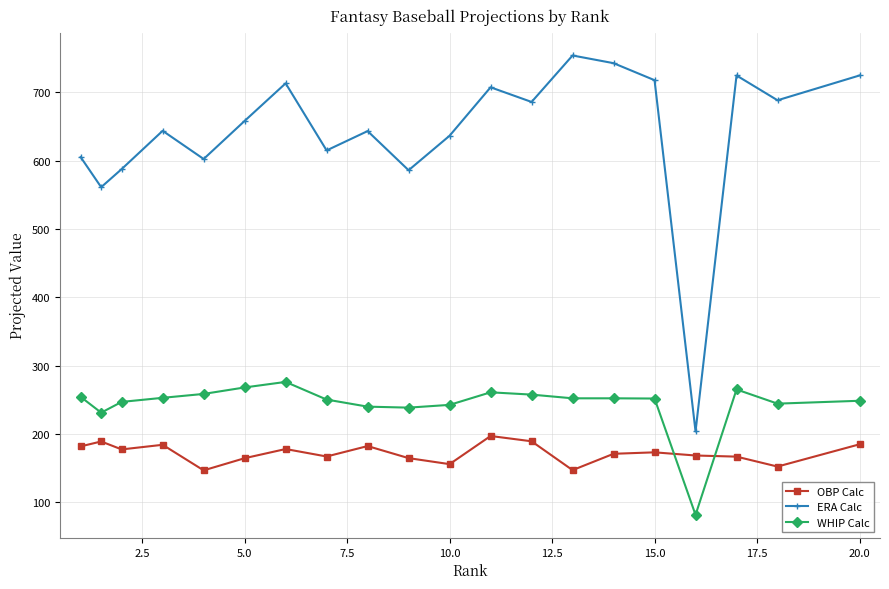

Which series has the widest spread of values?

ERA Calc